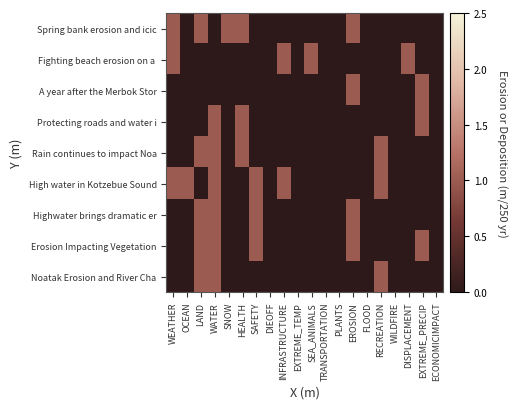

What is the difference between the highest and lowest values at SNOW?

1